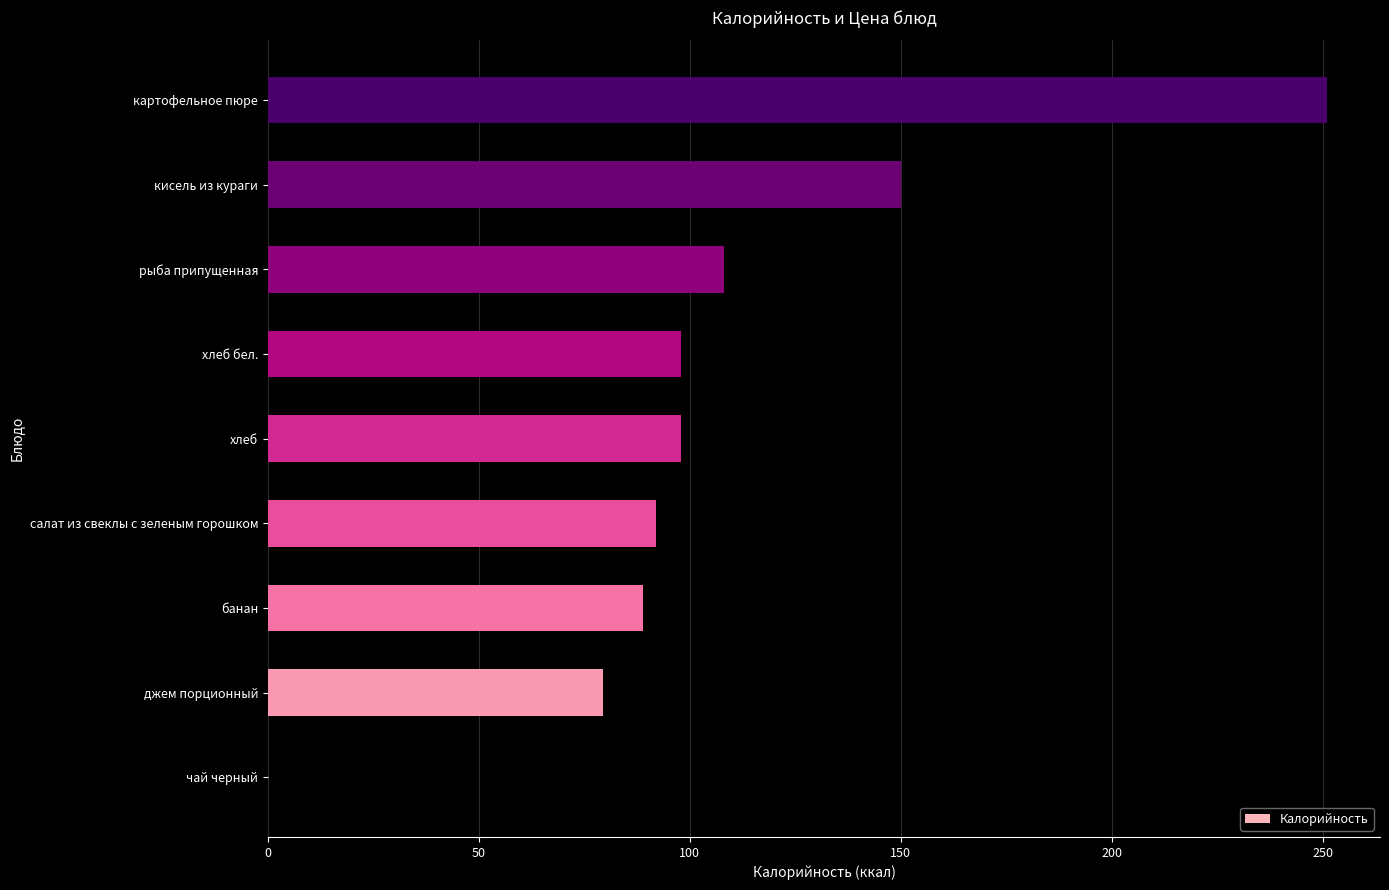

What is the average value?

107.3